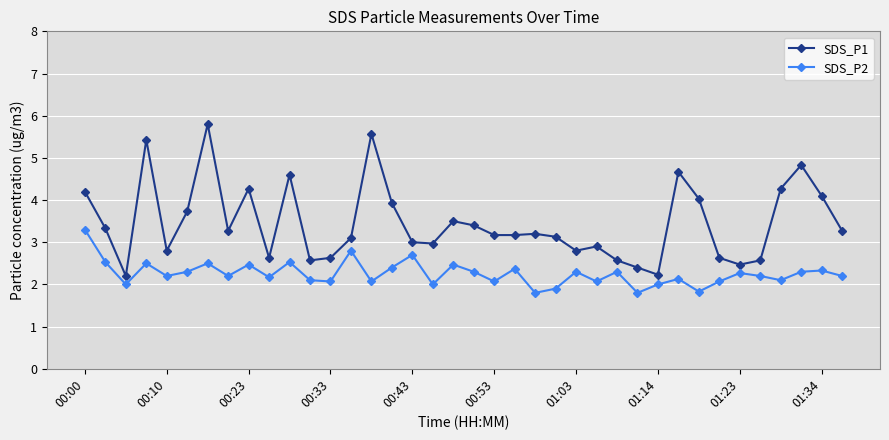

What is the value of the SDS_P1 point at the 38th from the left?

3.3